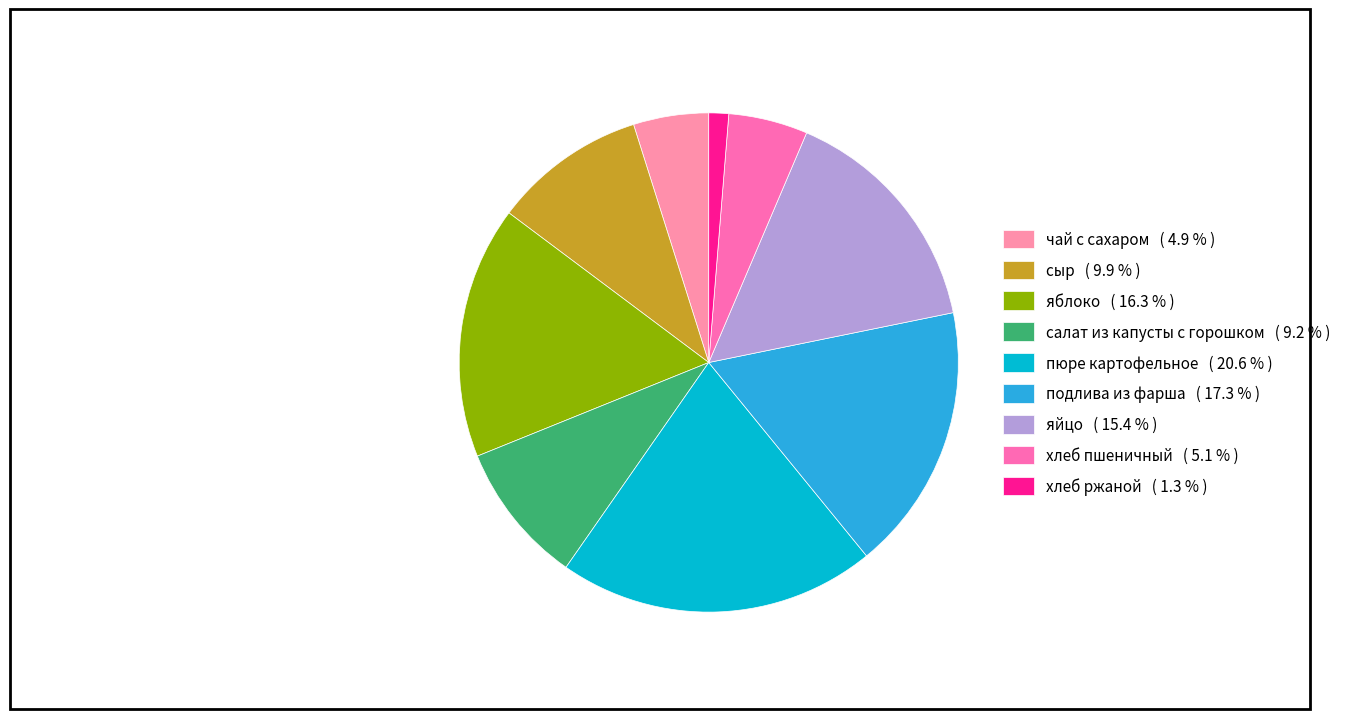

To the nearest percent, what percentage of the pie is пюре картофельное?

21%